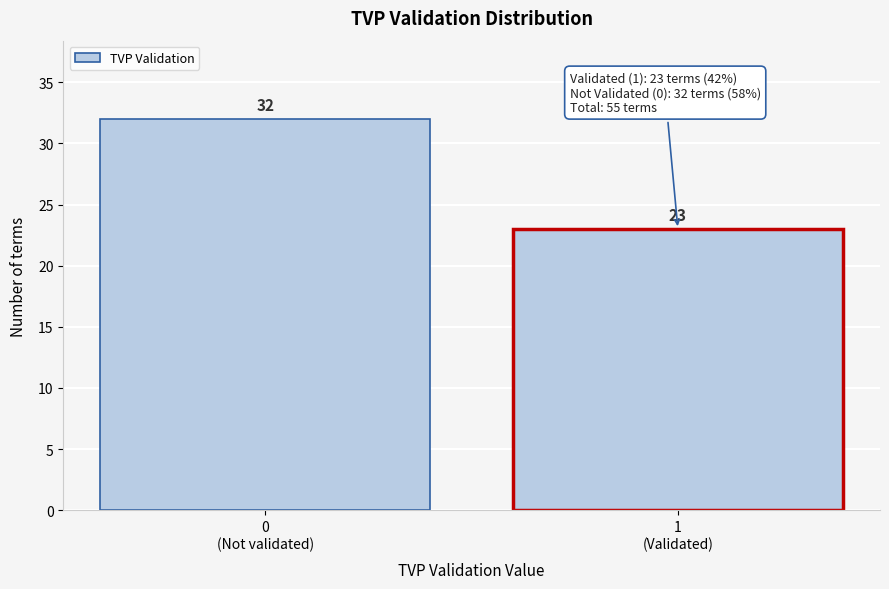

Reading left to right, transcribe all the data shown in this chart.

32	23